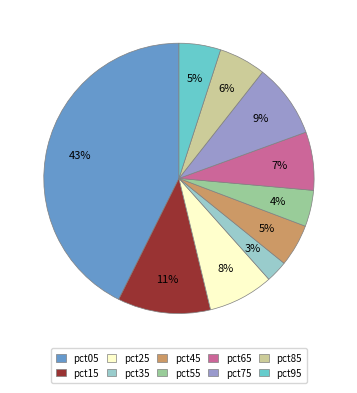

The pct25 slice represents 21% of the pie. True or false?

False